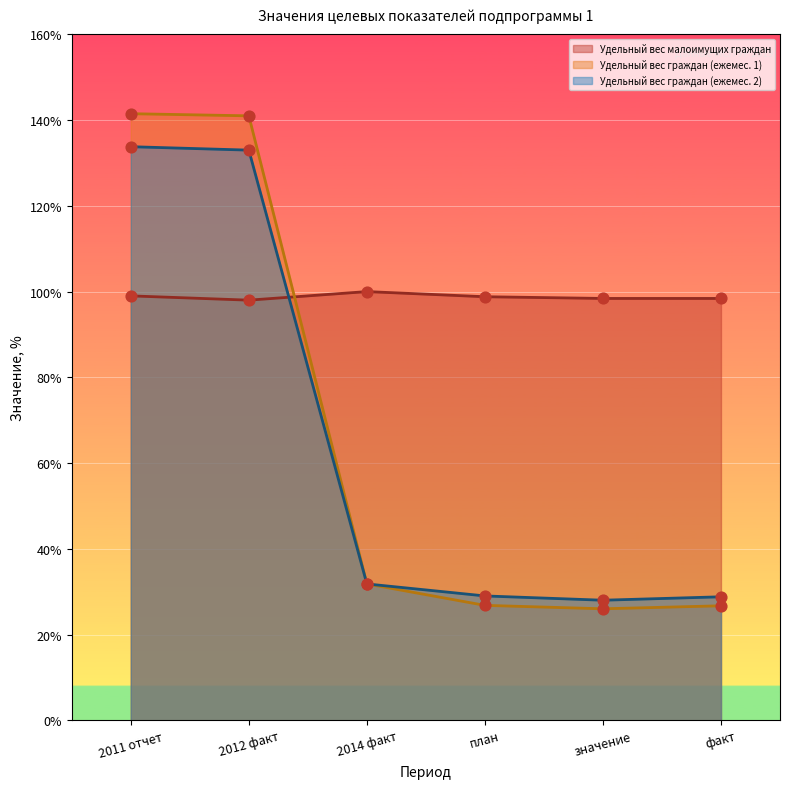

Which series contains the highest Y value?

Удельный вес граждан (ежемес. 1)